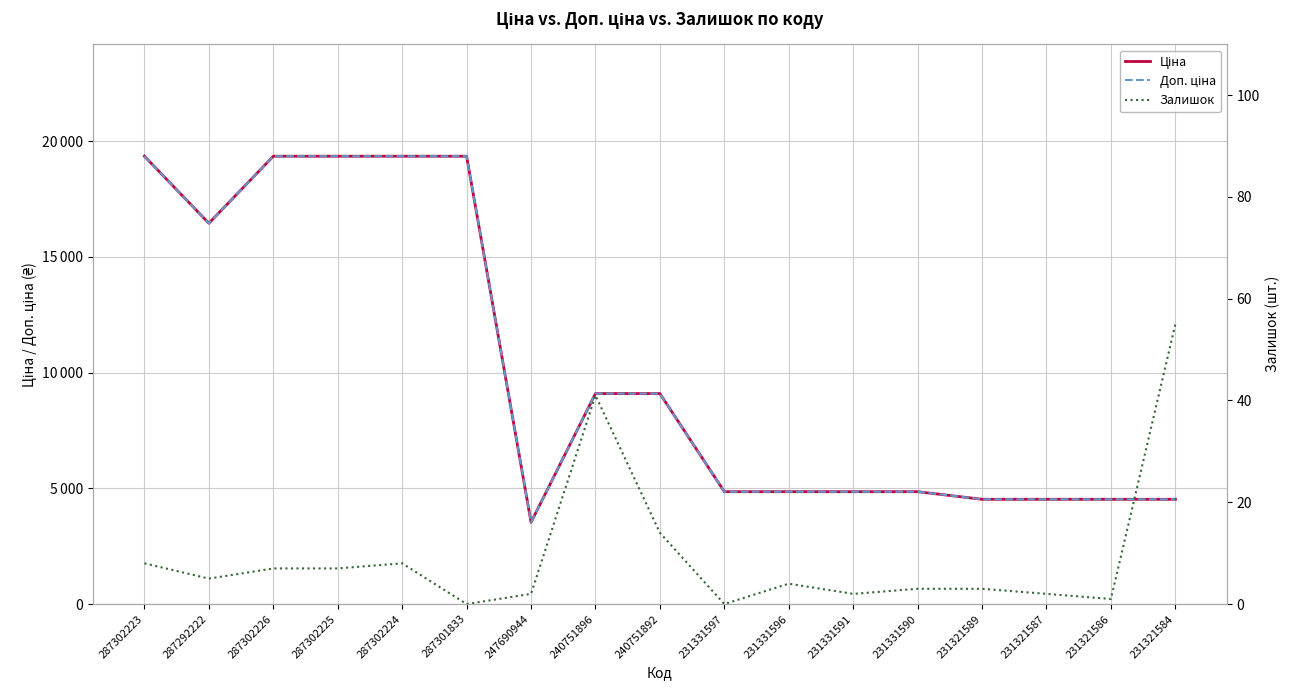

The value of Залишок at 231331590 is 1.5. True or false?

False